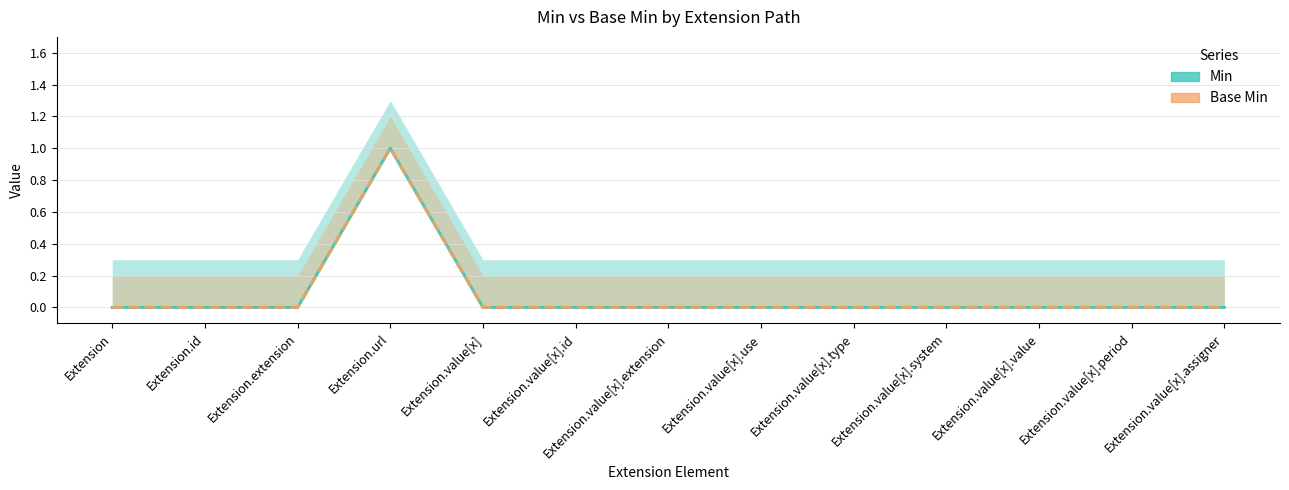

Between Extension.value[x].extension and Extension.value[x].type, which series saw the biggest shift?

Min